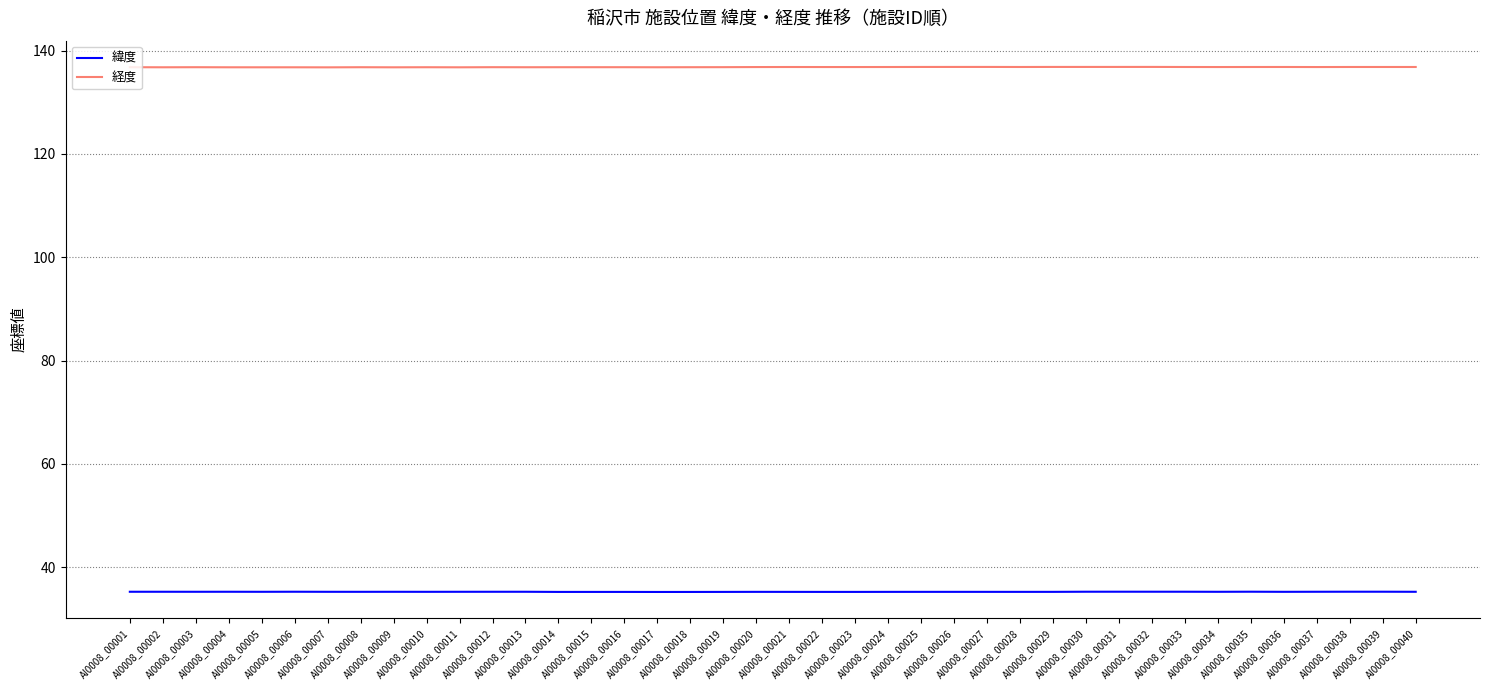

Does the chart have visible grid lines?

Yes